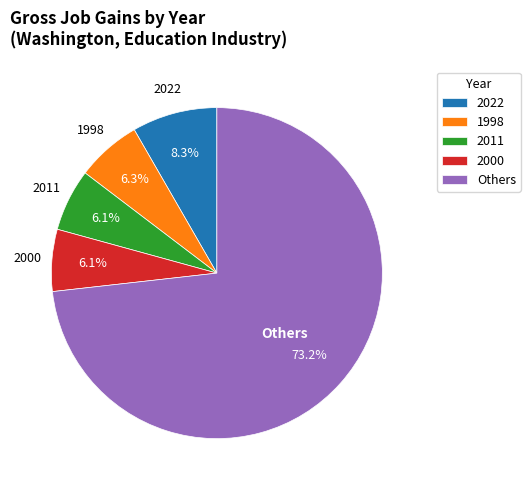

Which has a higher value, 1998 or Others?

Others